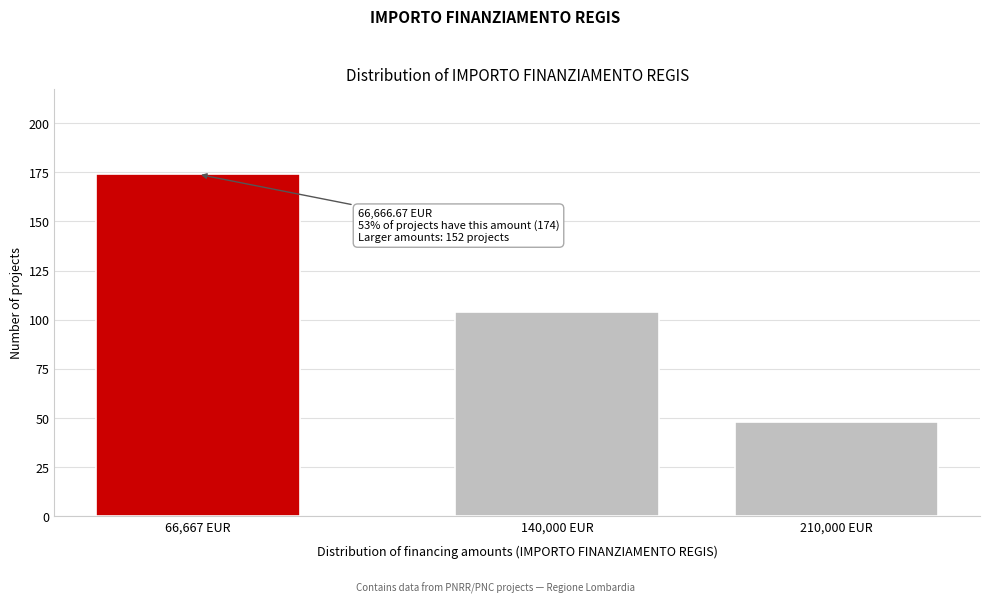

Reading left to right, list all the values displayed in this chart.

174	104	48